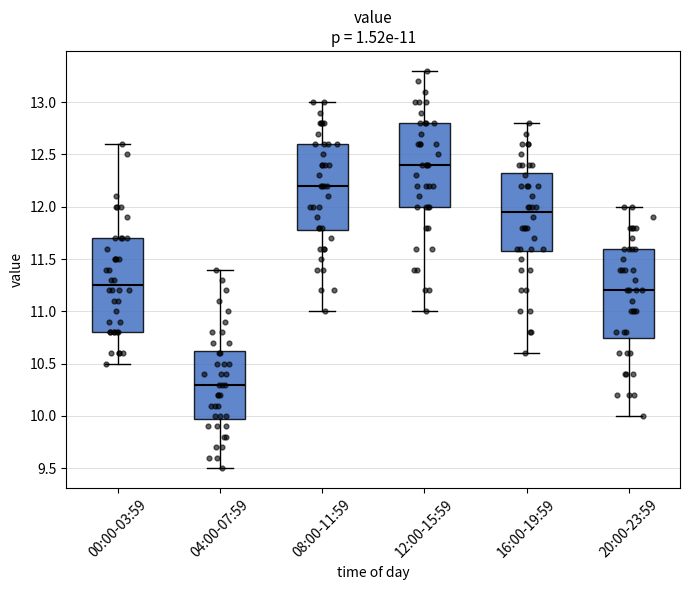

Which box has the lowest median line?

04:00-07:59